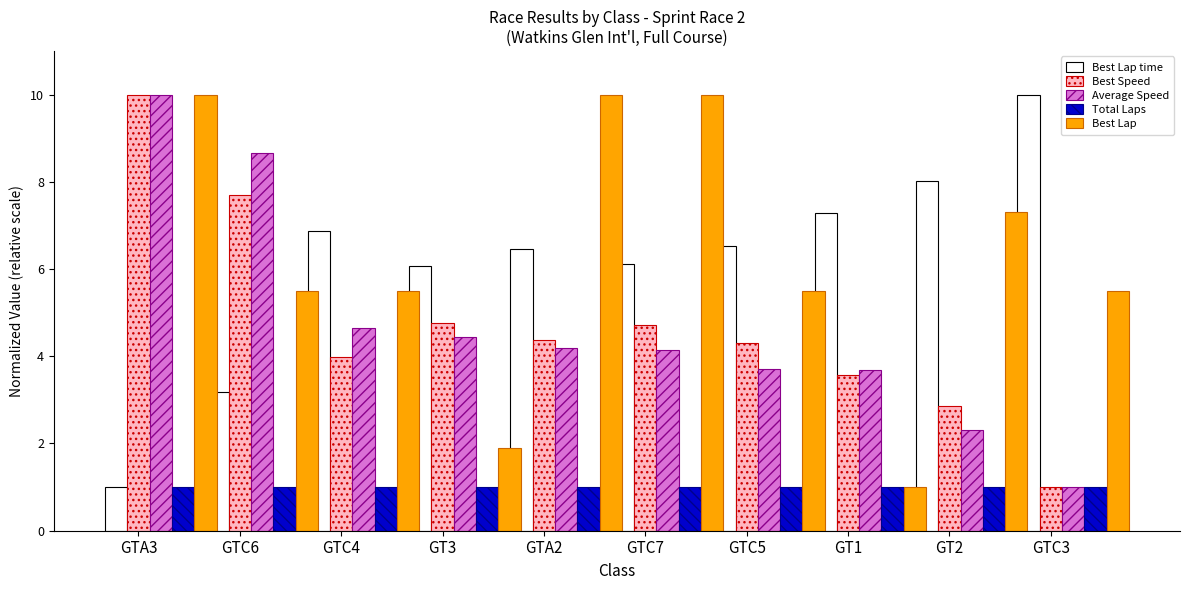

What position from the right is GT2?

2